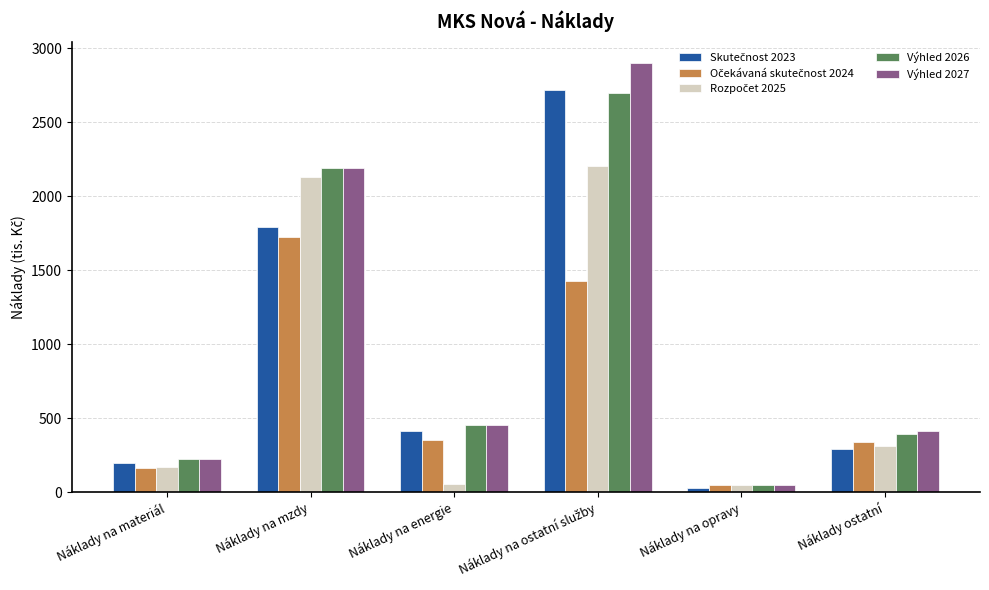

How many distinct data groups are displayed?

5